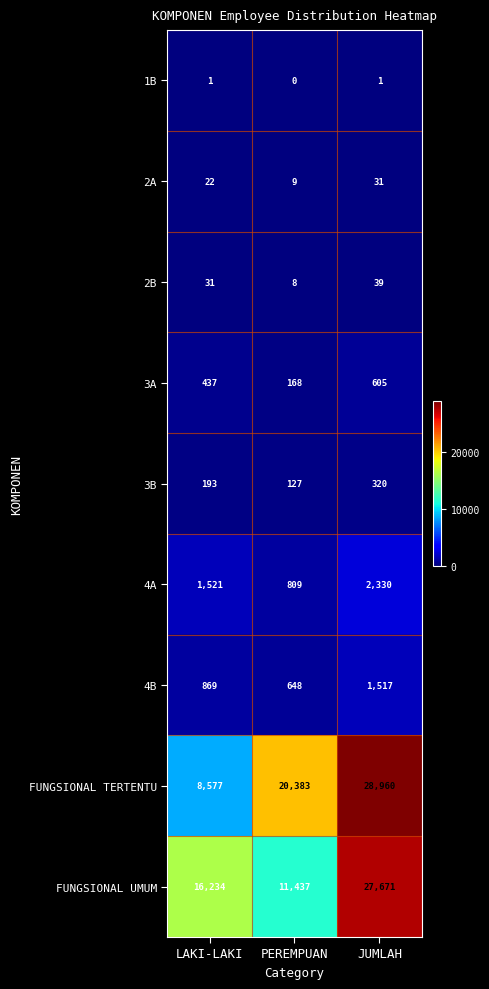

At which category is the sum across all series the highest?

JUMLAH